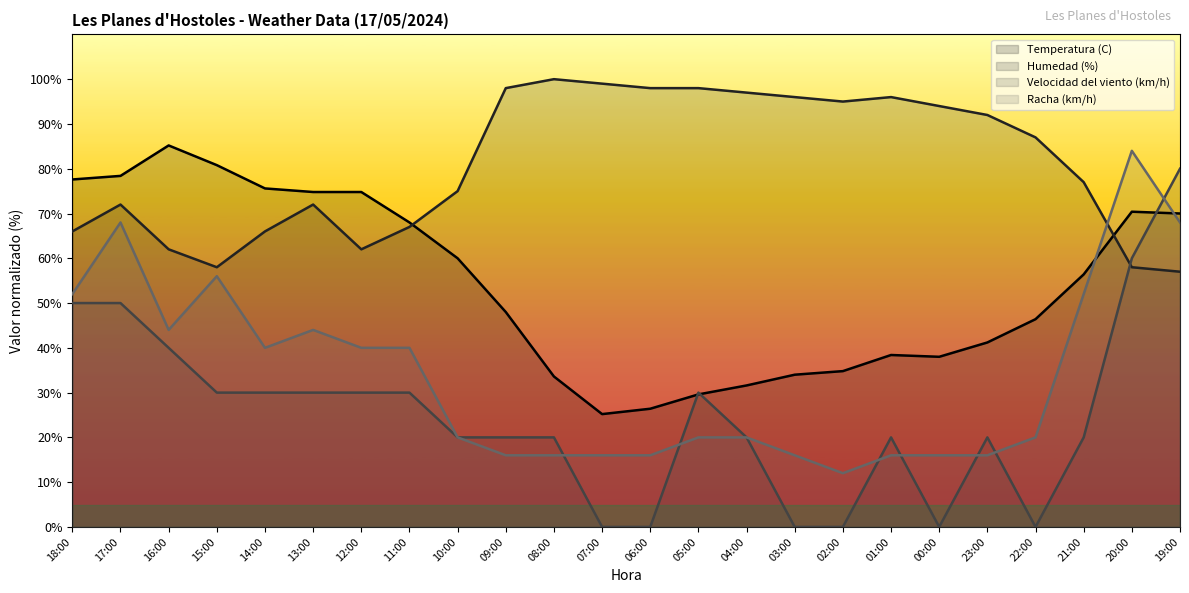

How many data points in Temperatura (C) are less than 56?

12